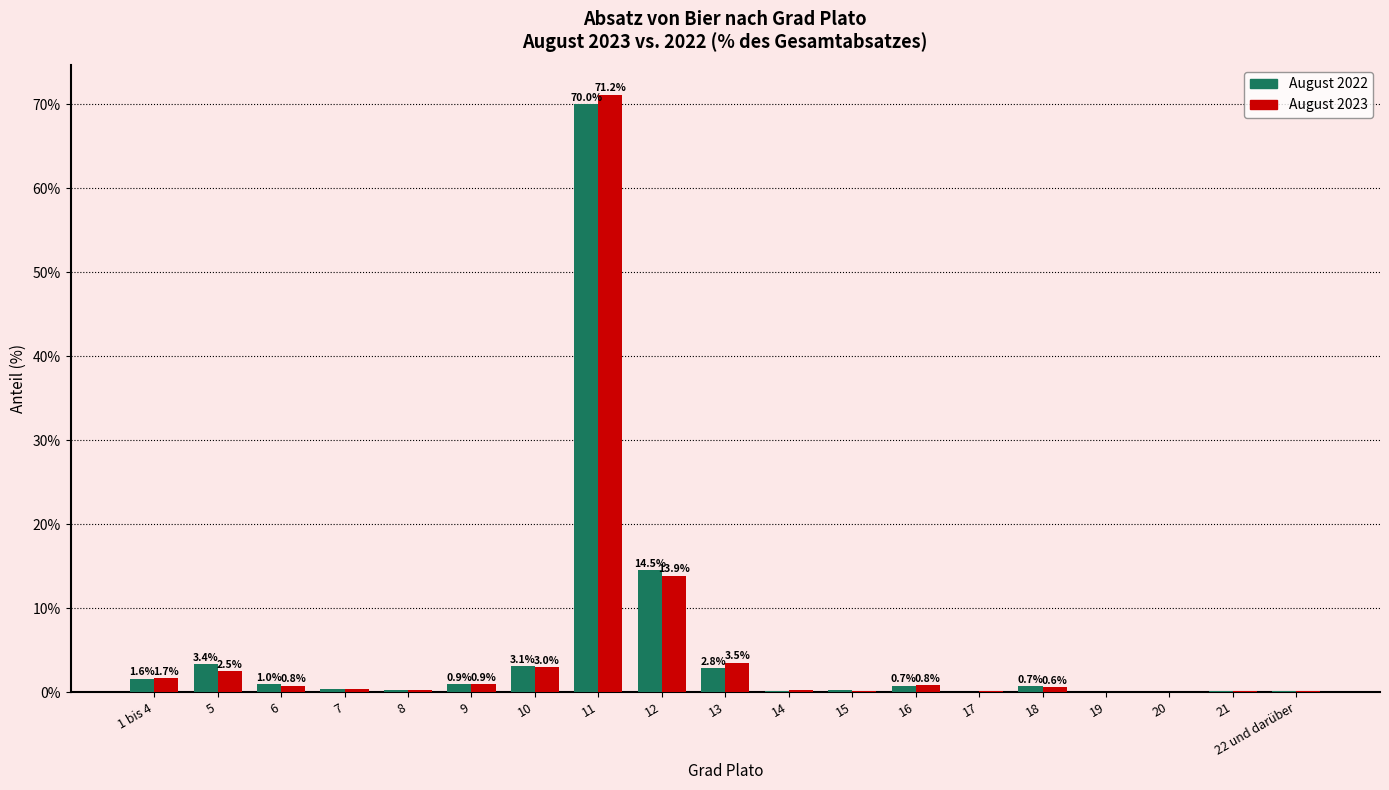

Which series changed the most between 15 and 21?

August 2022